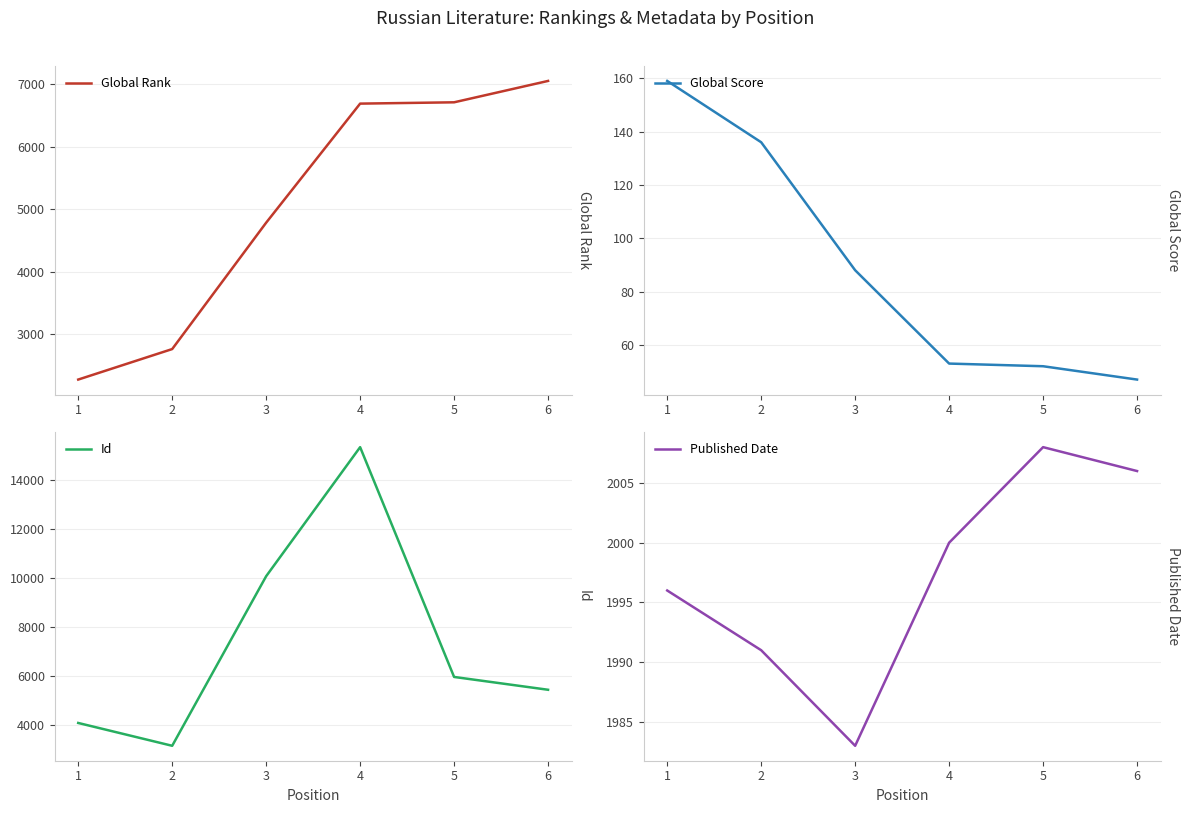

Does the chart have visible grid lines?

Yes